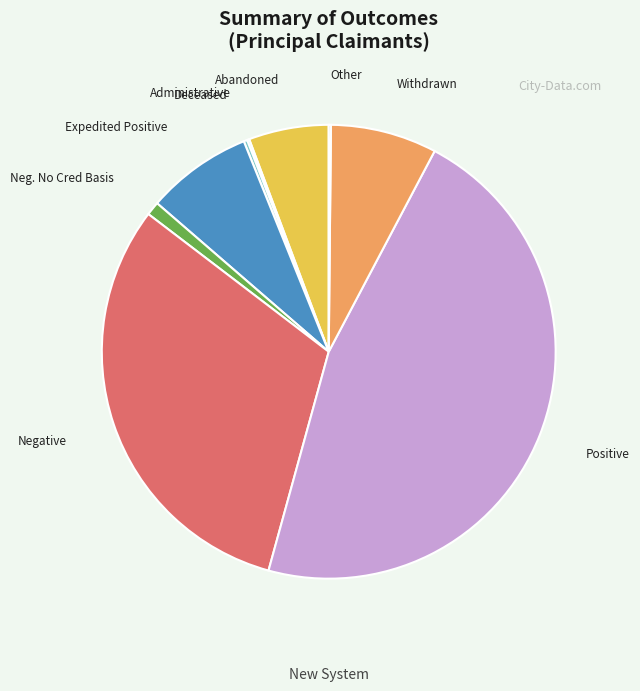

Which category has the biggest portion of the pie?

Positive